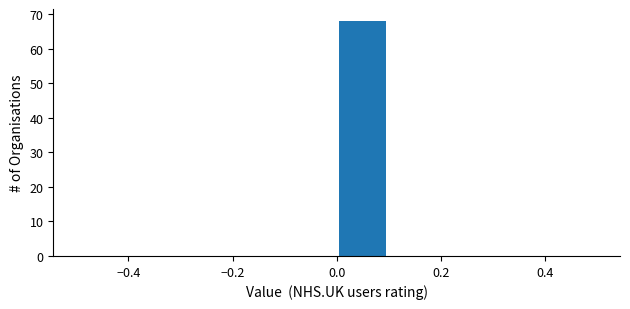

Which range on the x-axis has the tallest bar?

0.0 to 0.1